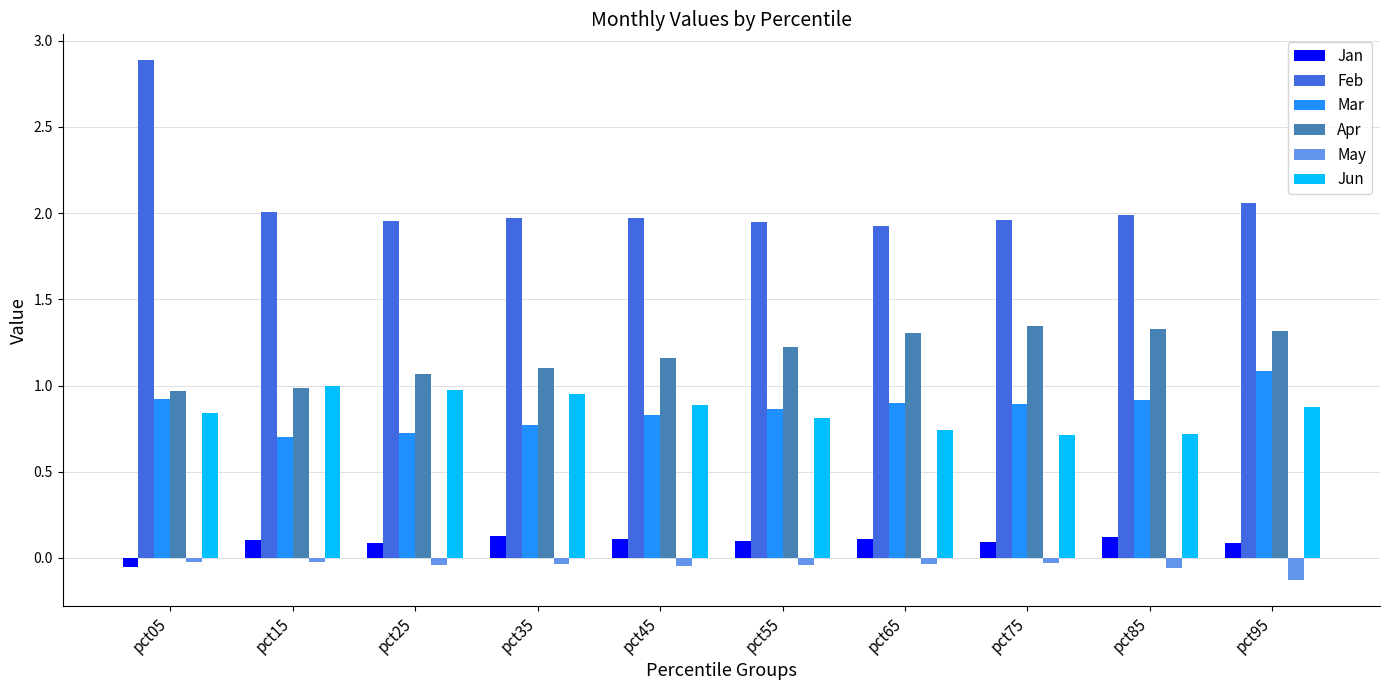

Which series has the widest spread of values?

Feb